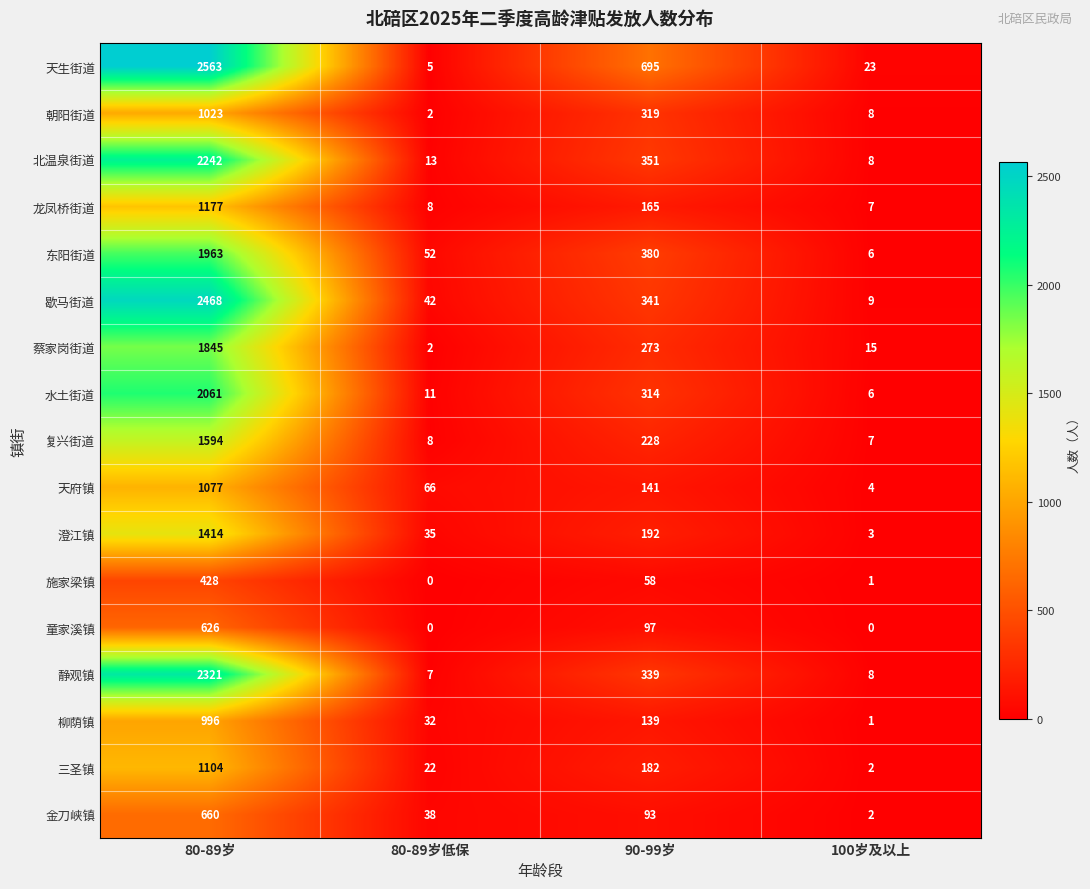

What is the sum of the 天生街道 values at 80-89岁低保 and 90-99岁?

700